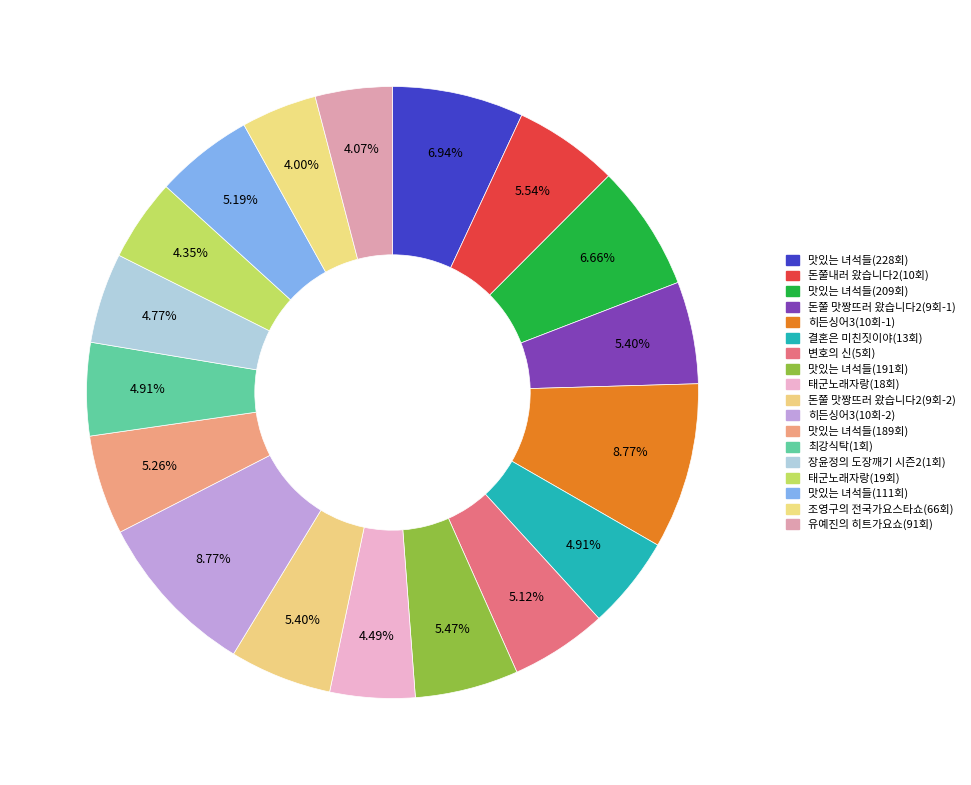

How many slices are in this pie chart?

18